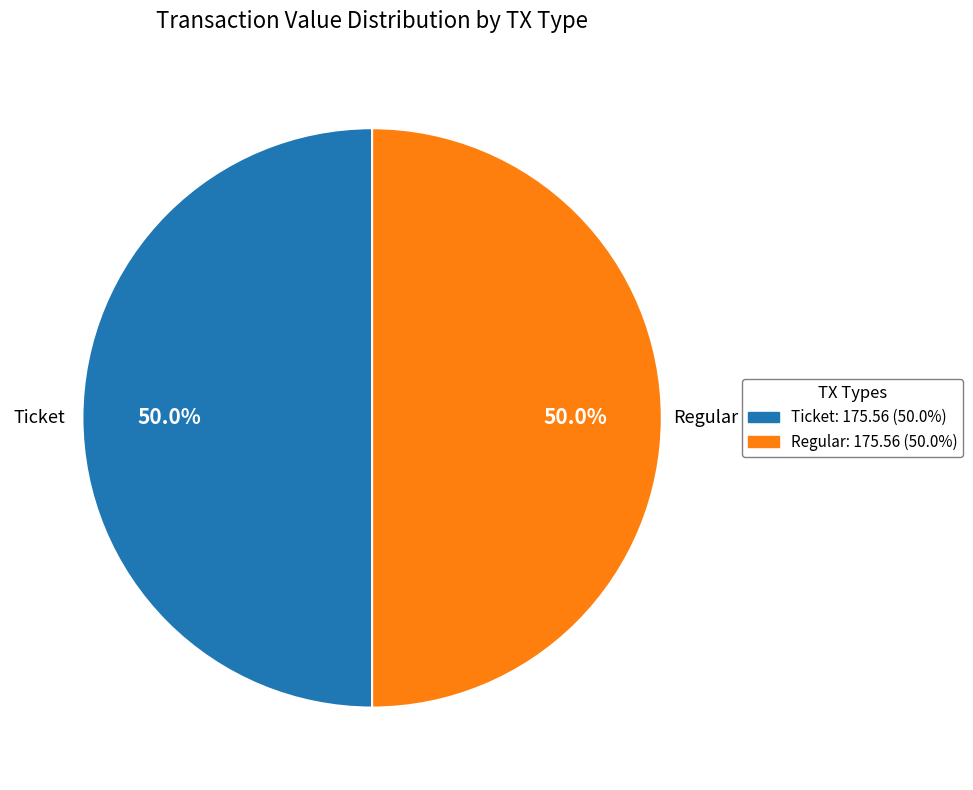

How many segments does this pie chart have?

2